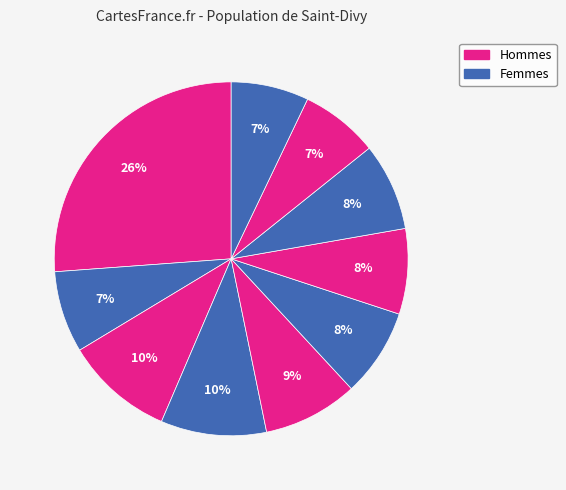

Count the number of slices in the pie.

10